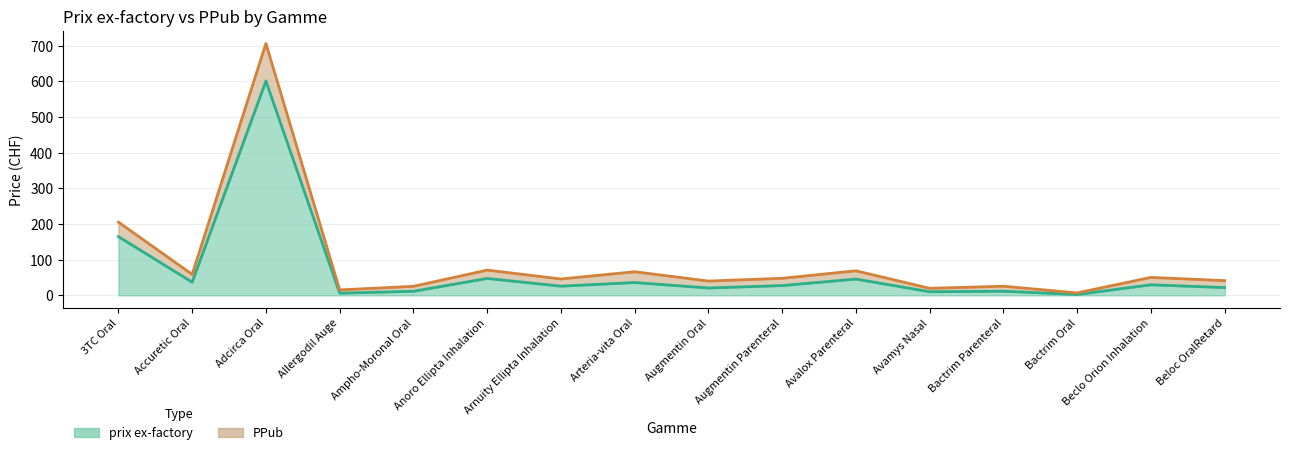

True or false: PPub has more than 2 points higher than both neighbors.

True